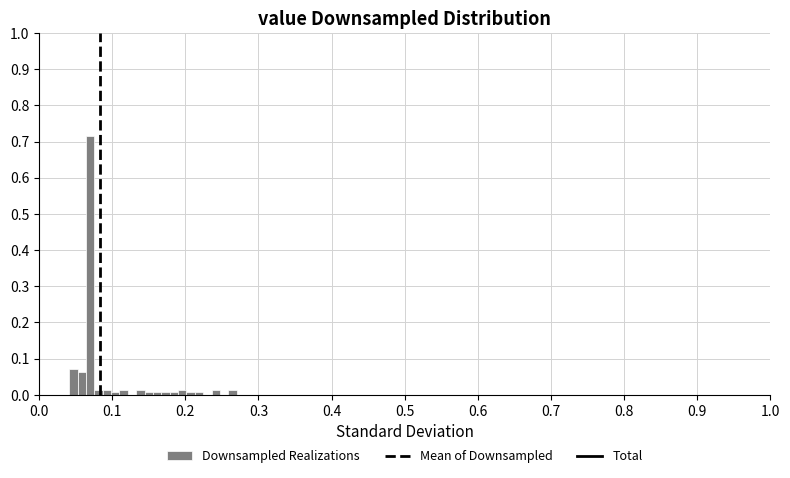

Read against the x-axis, roughly where is the centre of the tallest bar?

0.07